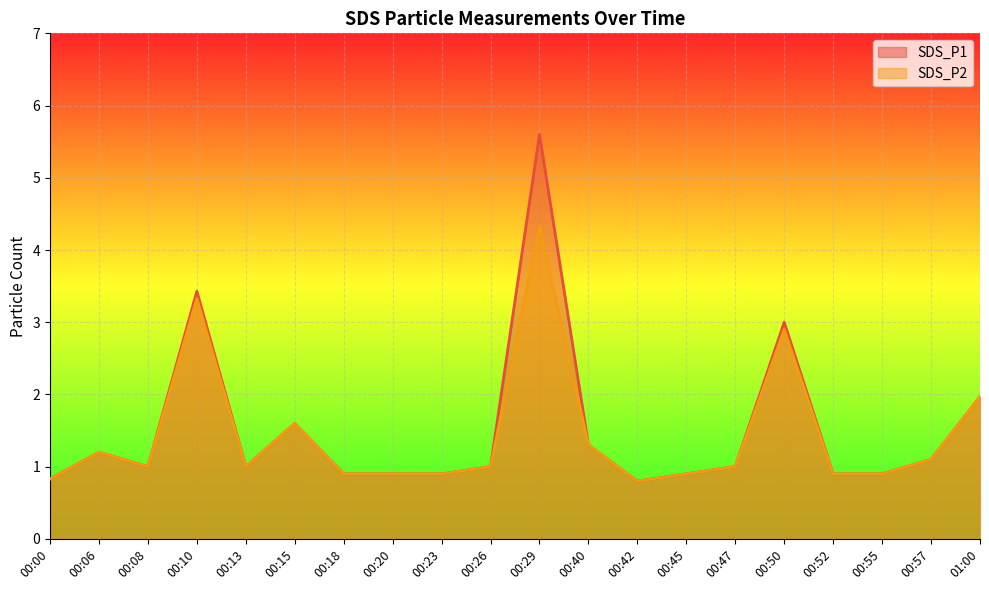

List the series in order of their peak value, lowest first.

SDS_P2, SDS_P1